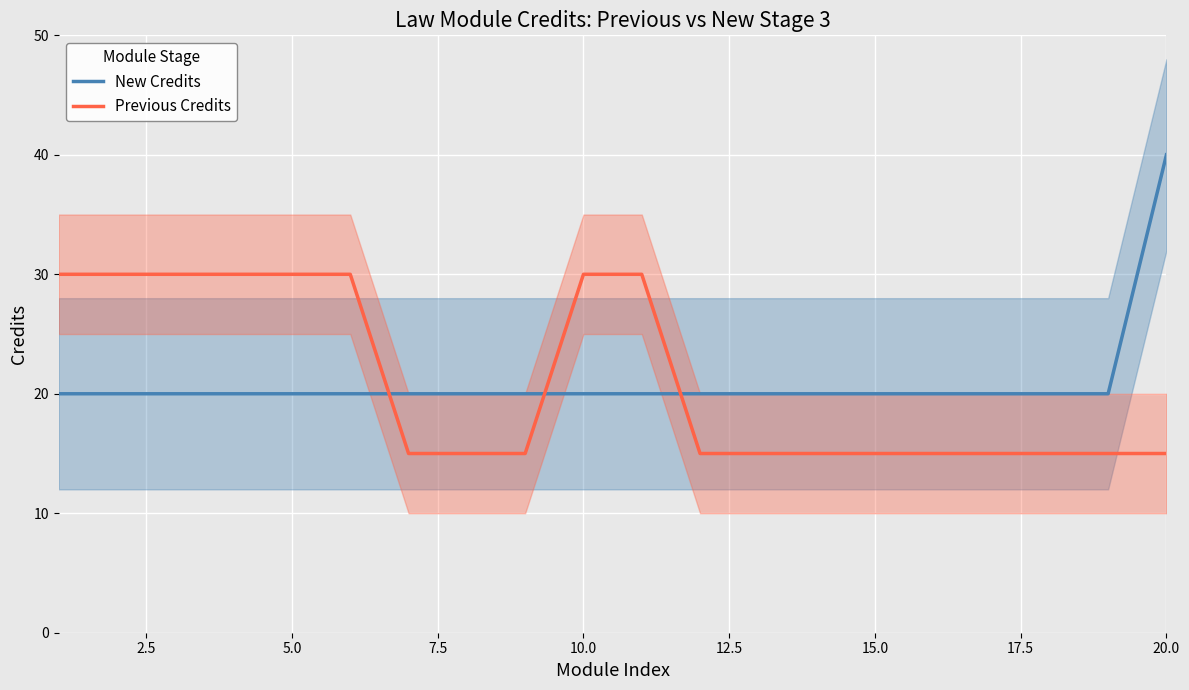

How many times do Previous Credits and New Credits cross each other?

3